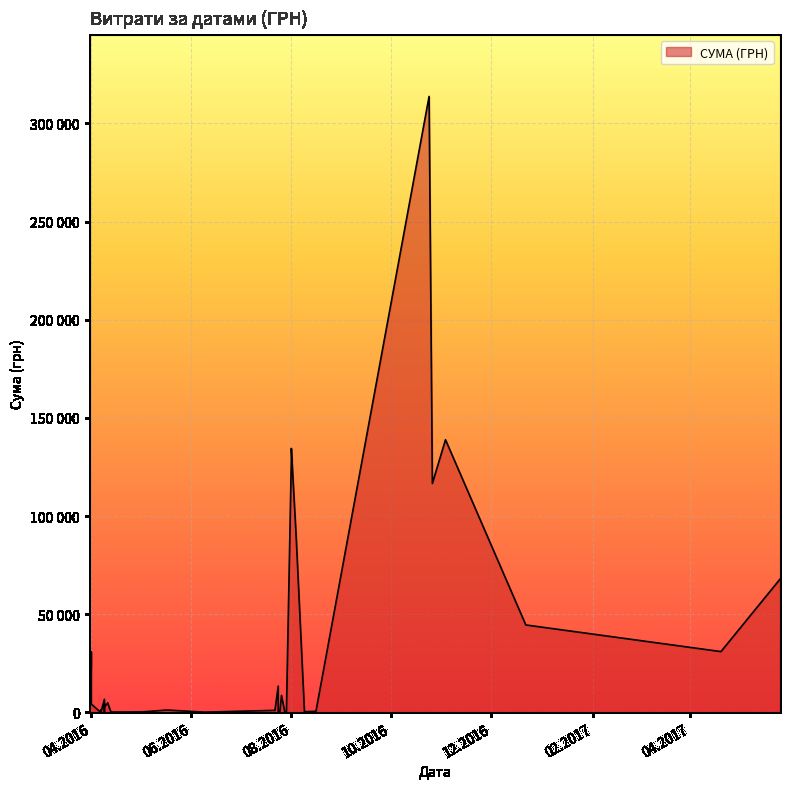

List the labels in order of value, smallest first.

24.07.2016, 29.07.2016, 09.06.2016, 13.04.2016, 28.07.2016, 25.04.2016, 25.07.2016, 04.05.2016, 09.08.2016, 09.04.2016, 07.04.2016, 16.08.2016, 06.04.2016, 22.07.2016, 07.04.2016, 17.05.2016, 07.04.2016, 31.03.2016, 31.03.2016, 31.03.2016, 12.04.2016, 09.04.2016, 01.04.2016, 09.04.2016, 11.04.2016, 11.04.2016, 09.04.2016, 26.07.2016, 24.07.2016, 01.04.2016, 01.04.2016, 20.04.2017, 22.12.2016, 26.05.2017, 04.08.2016, 26.10.2016, 01.08.2016, 01.08.2016, 03.11.2016, 24.10.2016